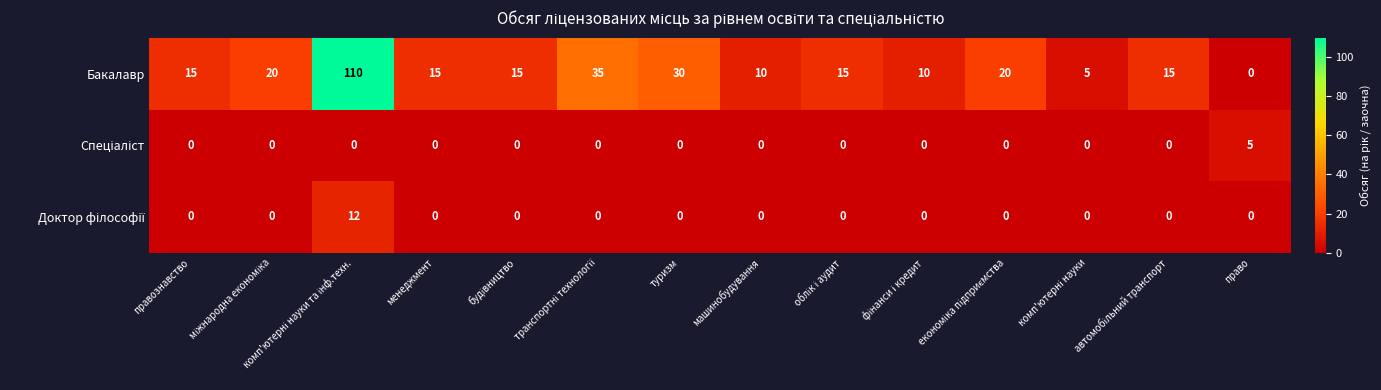

Which series has the largest total across all categories?

Бакалавр